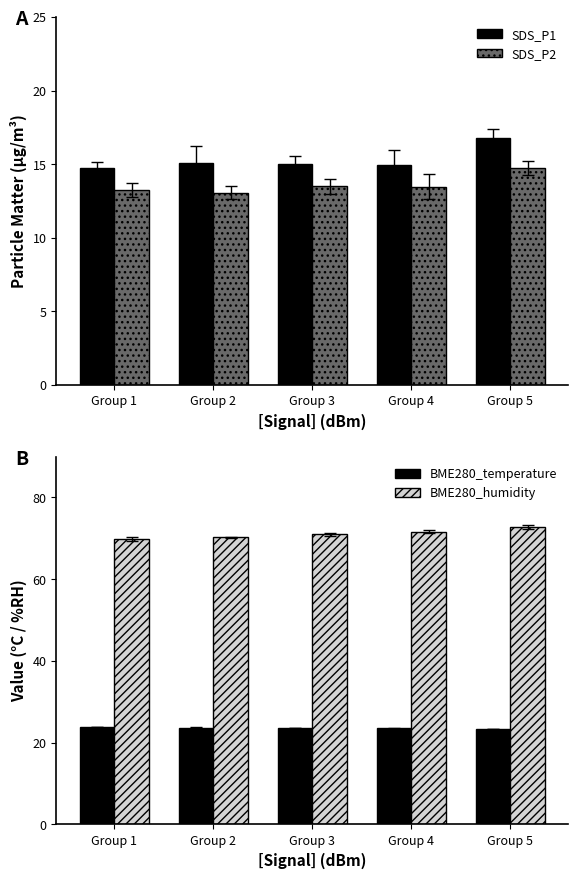

Reading left to right, what are all the values shown in this chart?

SDS_P1: 14.7	15.1	15.0	15.0	16.8
SDS_P2: 13.2	13.1	13.5	13.5	14.7
BME280_temperature: 23.9	23.7	23.6	23.5	23.4
BME280_humidity: 69.8	70.3	71.0	71.6	72.7